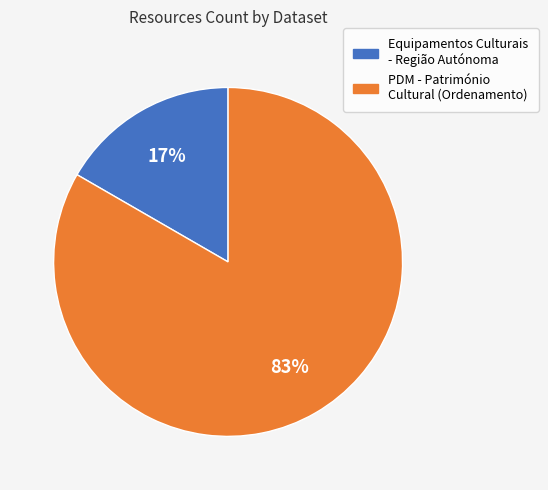

Count the number of slices in the pie.

2